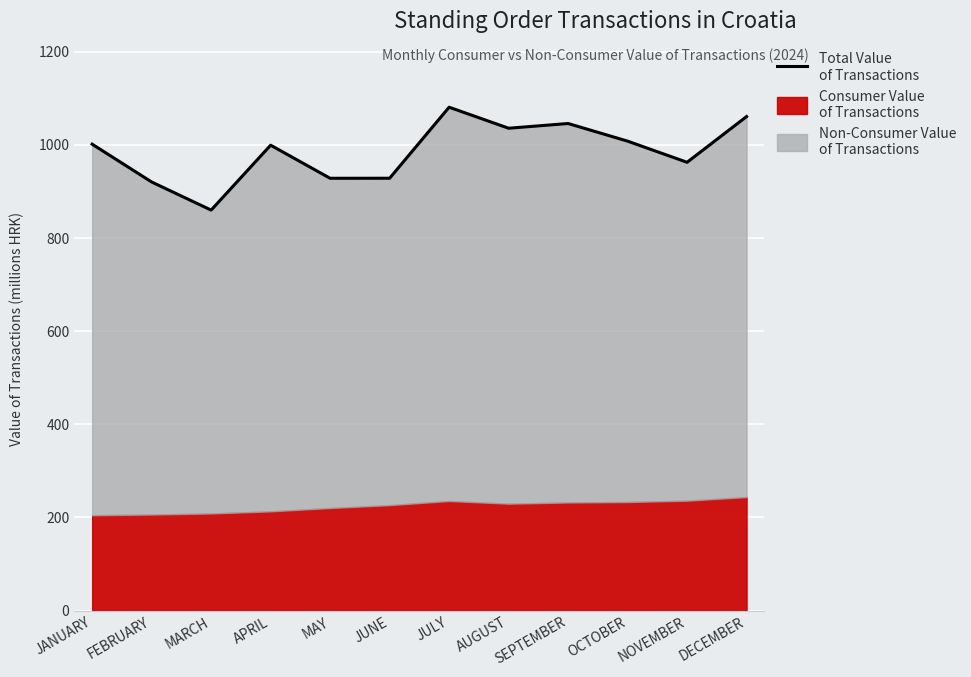

What is the label of the 4th point from the left?

APRIL